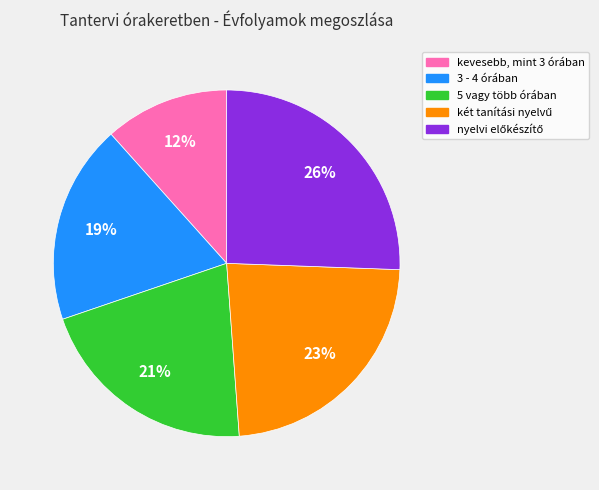

What is the ratio of the value at 3 - 4 órában to the value at 5 vagy több órában?

0.9